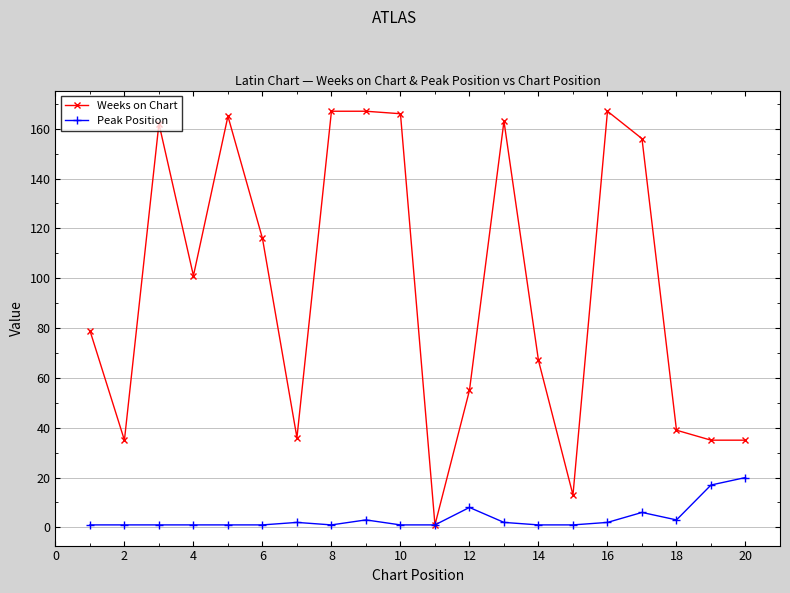

At how many categories does at least one series exceed 152?

8